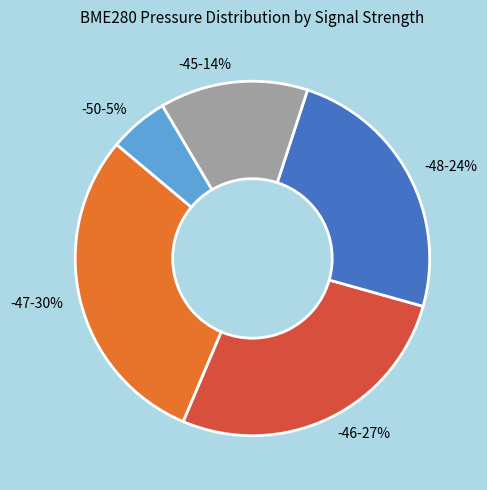

Rank the categories by value from lowest to highest.

-50, -45, -48, -46, -47